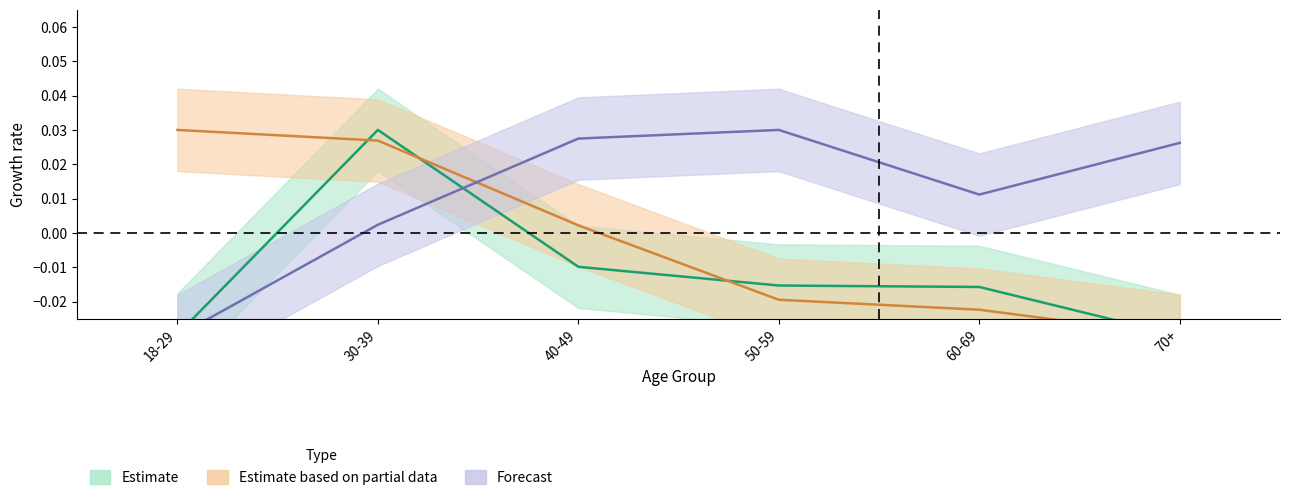

True or false: Estimate has a value of -0.0 at 50-59.

False